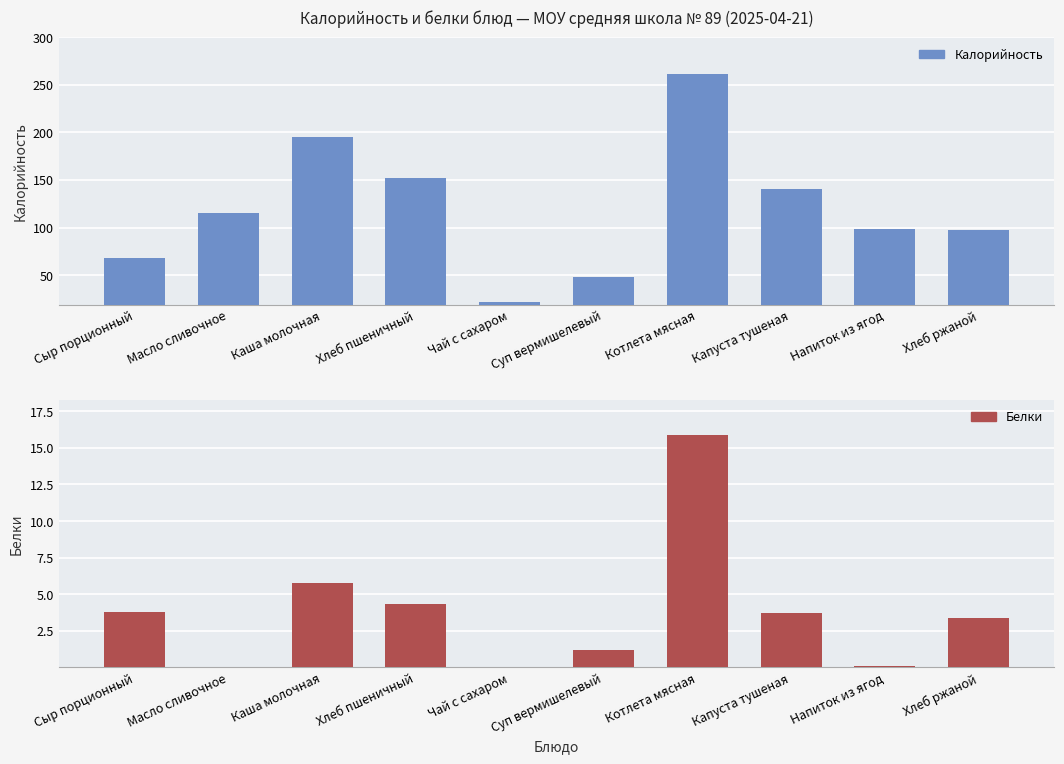

Rank the series by their maximum value, from highest to lowest.

Калорийность, Белки